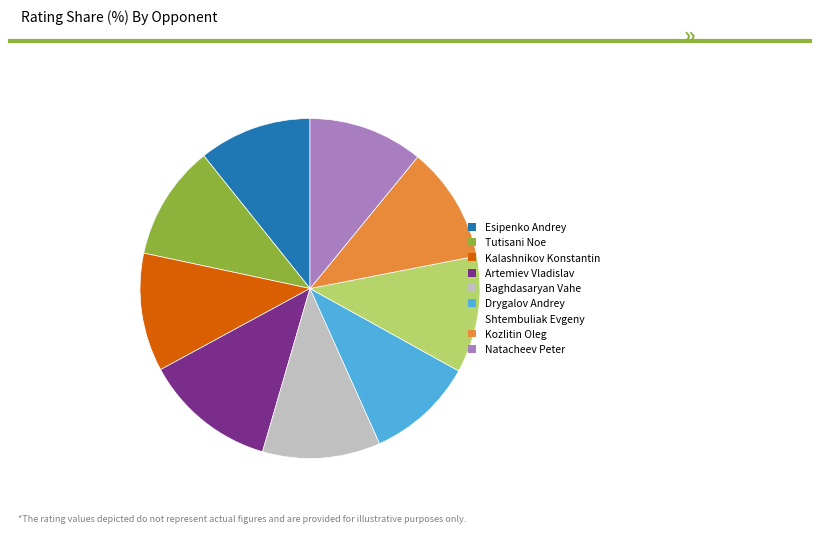

Is there any slice that represents more than half of the pie?

No